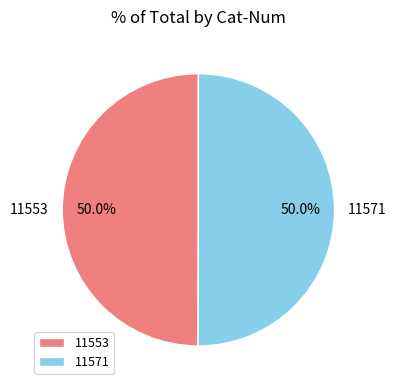

Approximately how many times larger is the value at 11553 compared to 11571?

1.0